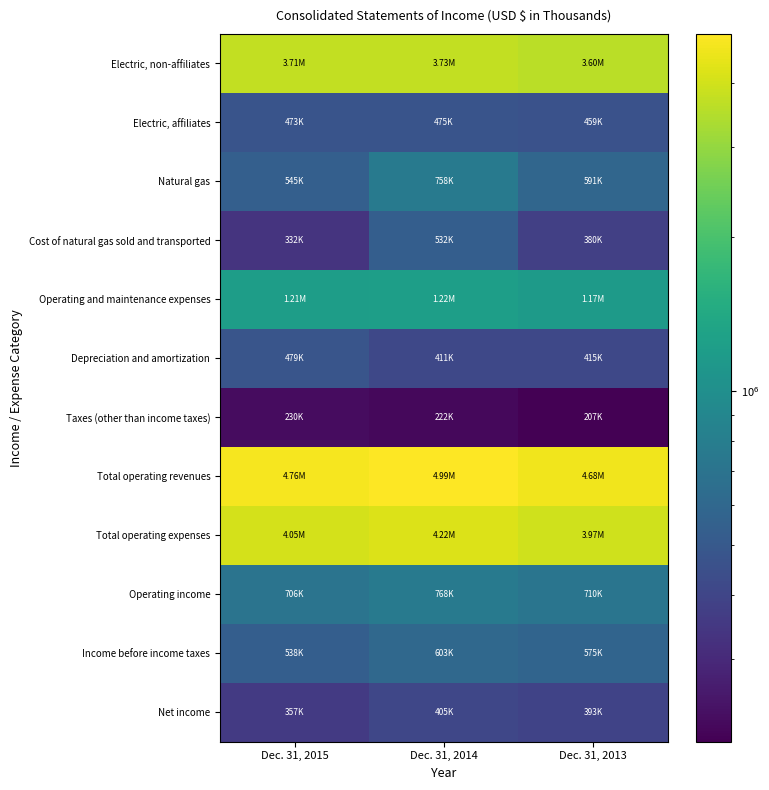

Reading left to right, transcribe all the data shown in this chart.

Electric, non-affiliates: Dec. 31, 2015=3710616	Dec. 31, 2014=3727815	Dec. 31, 2013=3603807
Electric, affiliates: Dec. 31, 2015=473099	Dec. 31, 2014=474542	Dec. 31, 2013=458633
Natural gas: Dec. 31, 2015=545135	Dec. 31, 2014=757695	Dec. 31, 2013=591017
Cost of natural gas sold and transported: Dec. 31, 2015=331982	Dec. 31, 2014=532475	Dec. 31, 2013=380058
Operating and maintenance expenses: Dec. 31, 2015=1212507	Dec. 31, 2014=1223829	Dec. 31, 2013=1171855
Depreciation and amortization: Dec. 31, 2015=479342	Dec. 31, 2014=410840	Dec. 31, 2013=414588
Taxes (other than income taxes): Dec. 31, 2015=229602	Dec. 31, 2014=221838	Dec. 31, 2013=206741
Total operating revenues: Dec. 31, 2015=4756806	Dec. 31, 2014=4988525	Dec. 31, 2013=4679610
Total operating expenses: Dec. 31, 2015=4050460	Dec. 31, 2014=4220932	Dec. 31, 2013=3970008
Operating income: Dec. 31, 2015=706346	Dec. 31, 2014=767593	Dec. 31, 2013=709602
Income before income taxes: Dec. 31, 2015=537573	Dec. 31, 2014=603005	Dec. 31, 2013=575203
Net income: Dec. 31, 2015=356839	Dec. 31, 2014=404915	Dec. 31, 2013=393346